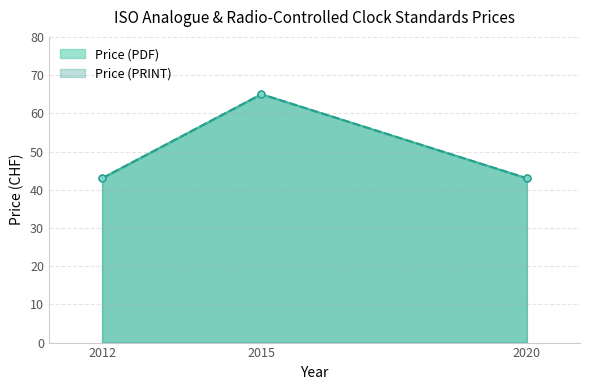

How many lines are shown in the chart?

2